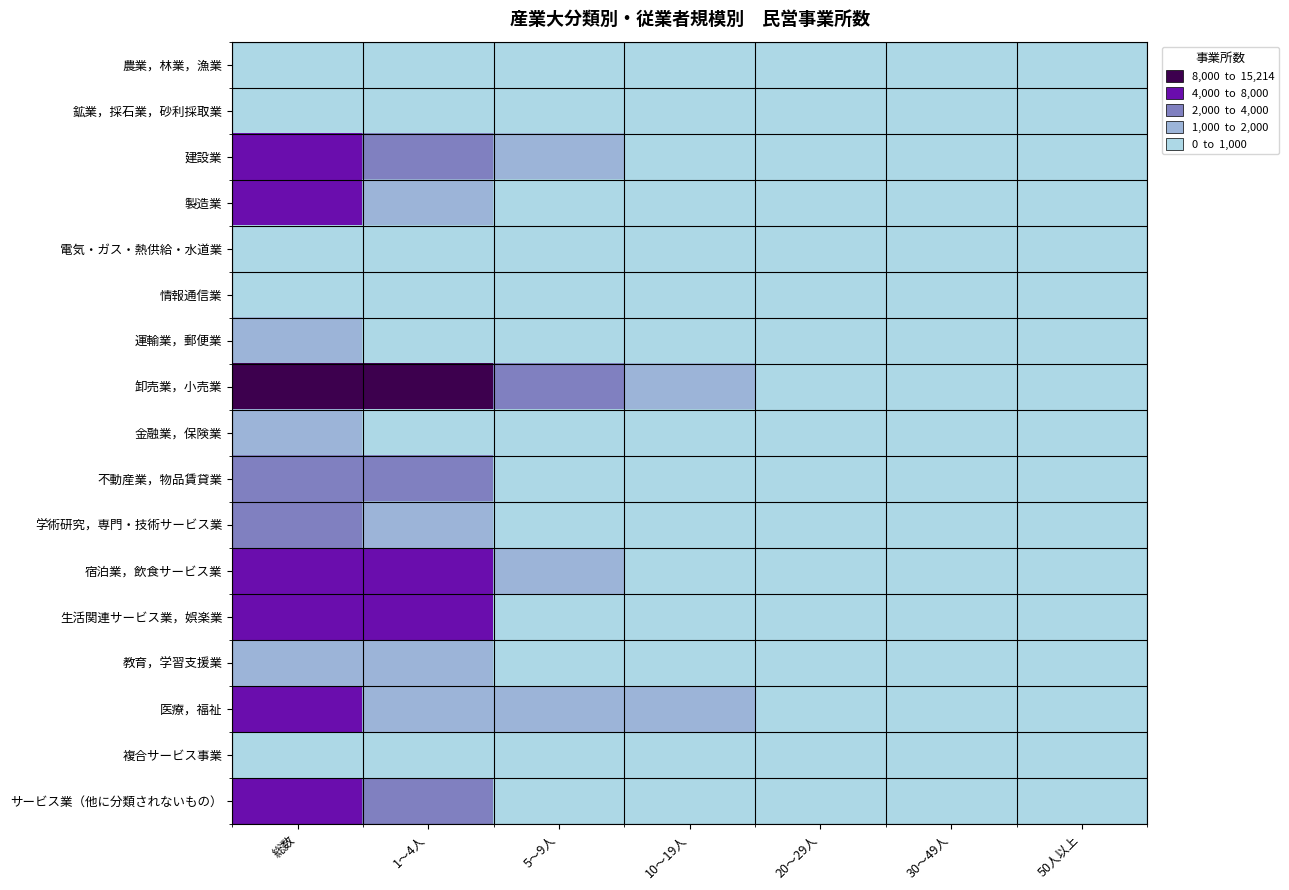

Which series has the largest total across all categories?

卸売業，小売業